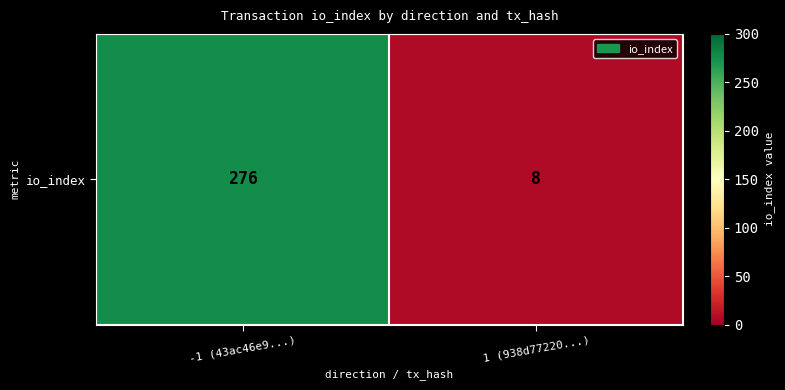

How many data points does each series have?

2